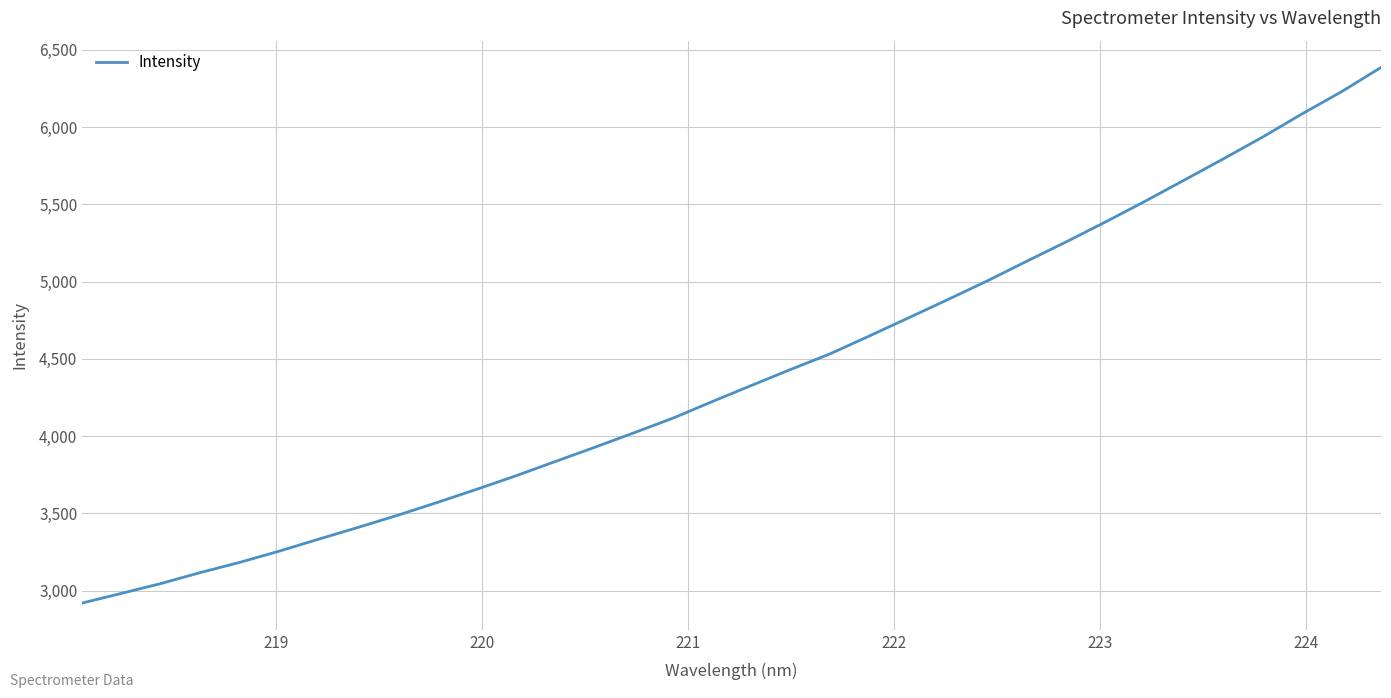

What is the difference between the maximum and minimum values?

3465.5